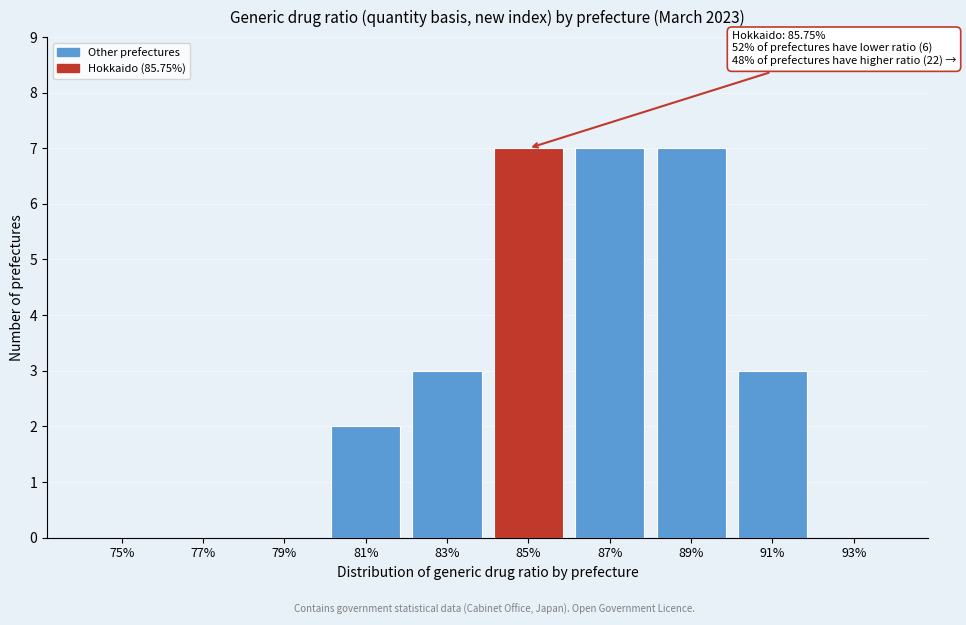

Reading right to left, extract all data points from this chart.

93%=0	91%=3	89%=7	87%=7	85%=7	83%=3	81%=2	79%=0	77%=0	75%=0